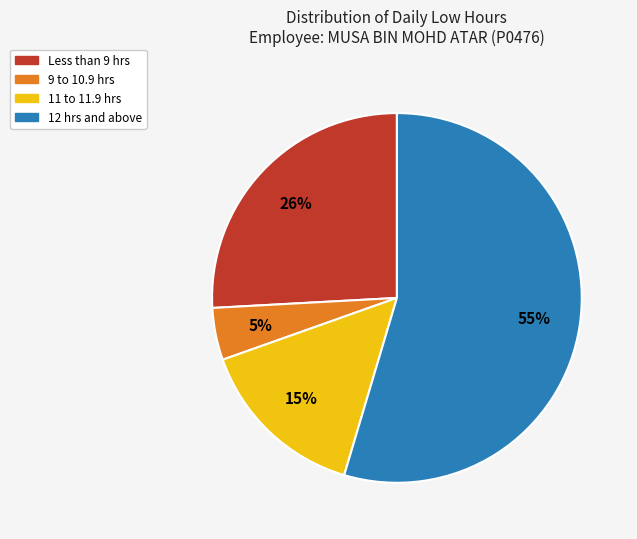

To the nearest percent, what is the average slice percentage?

25%